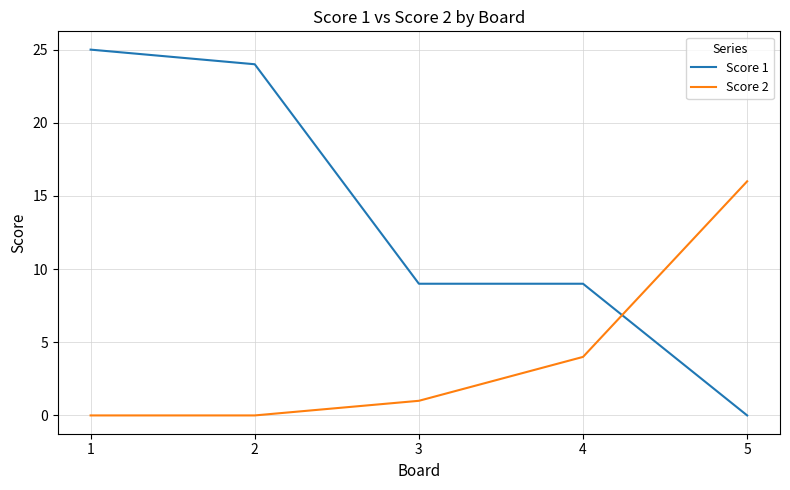

What is the difference between the highest and lowest values at 4?

5